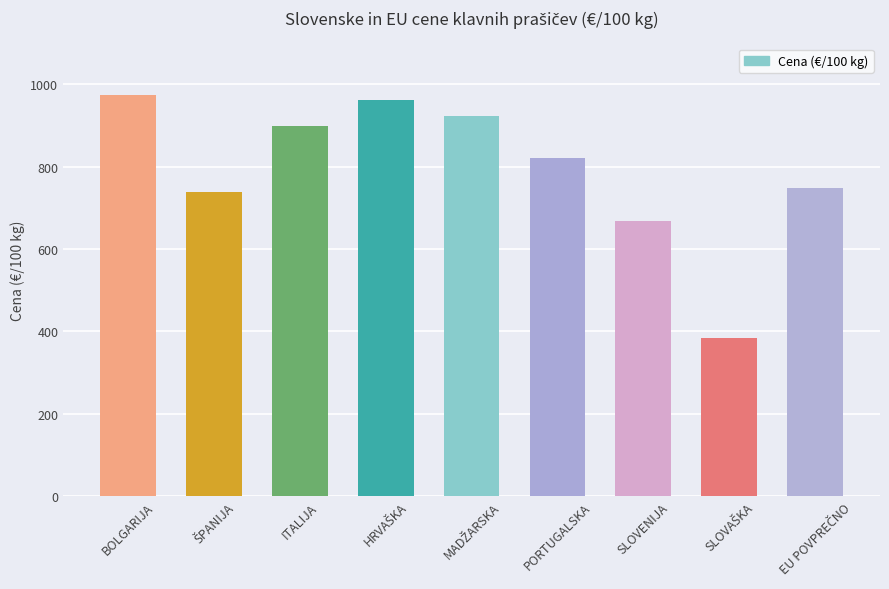

What is the sum of all values?

7116.1